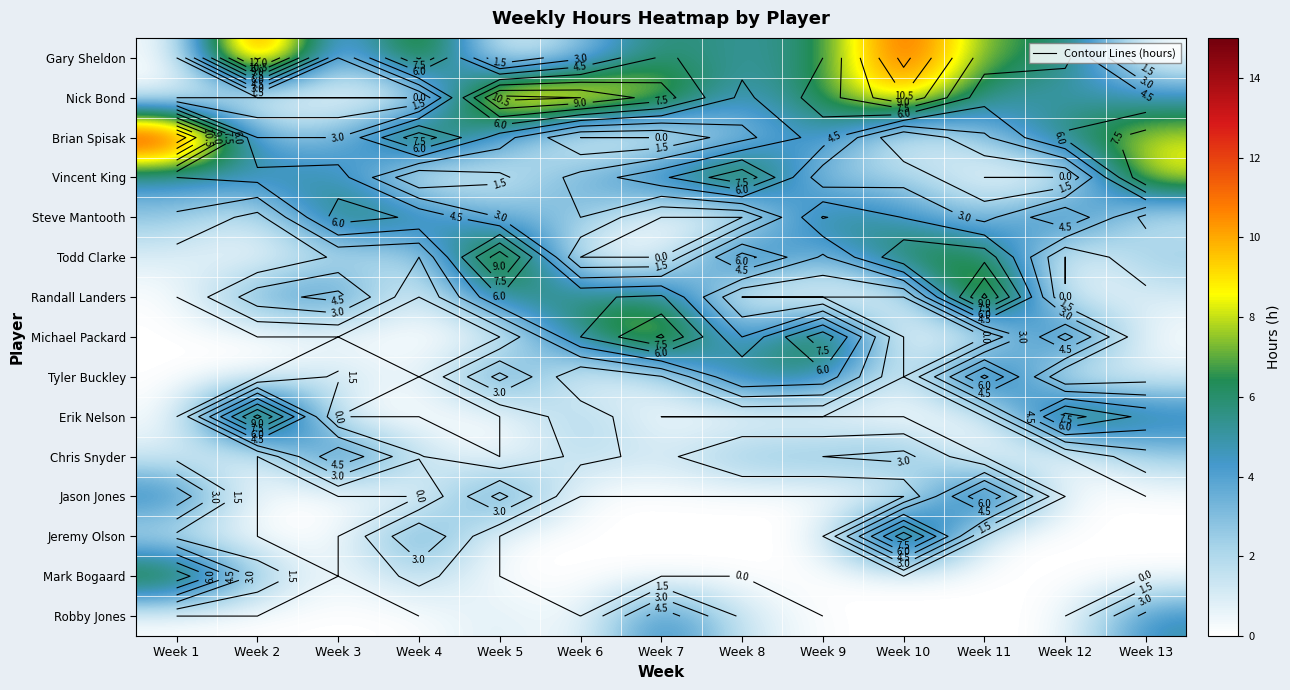

What is the sum of the Steve Mantooth values at Week 10 and Week 5?

7.5